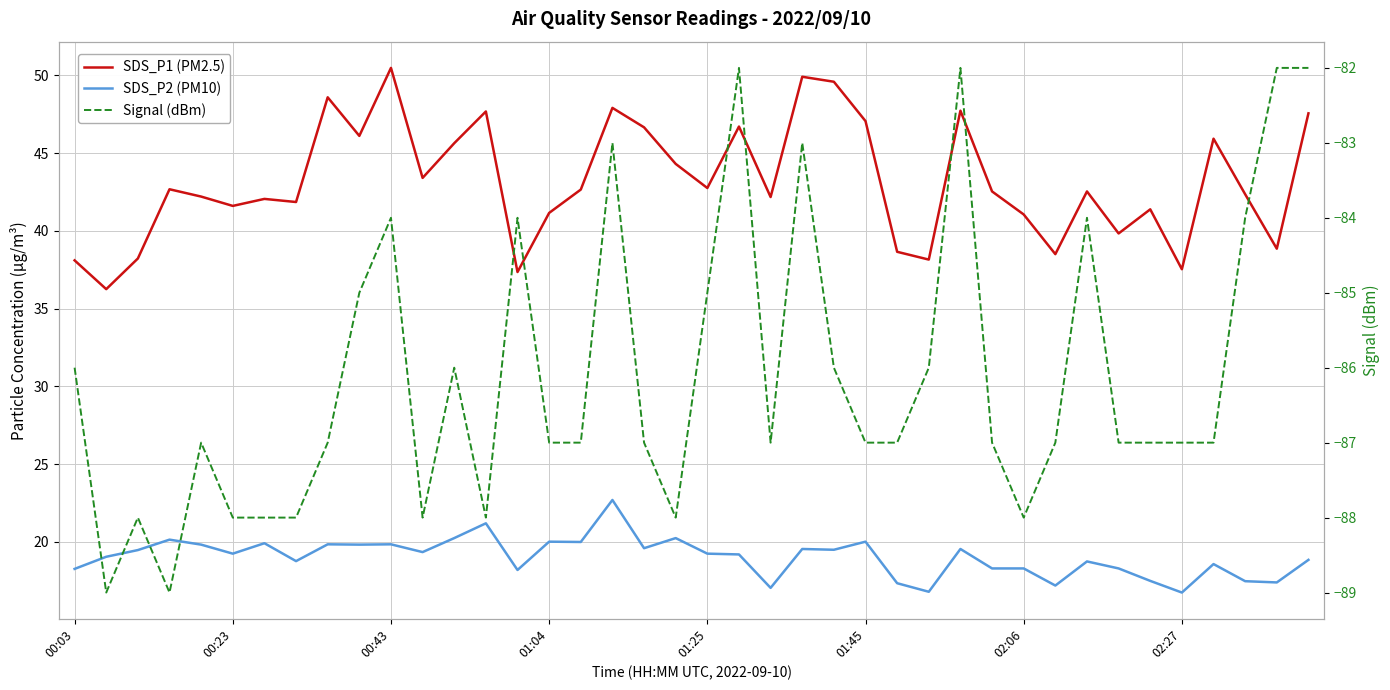

What position from the left is 01:25?

21